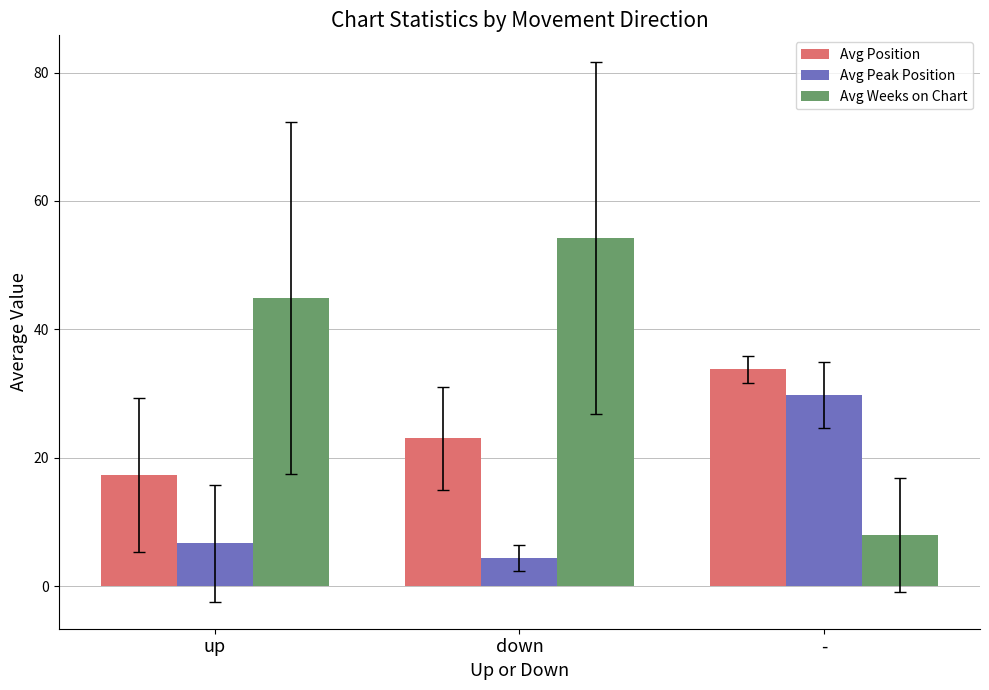

What is the total value across all series at up?

68.9